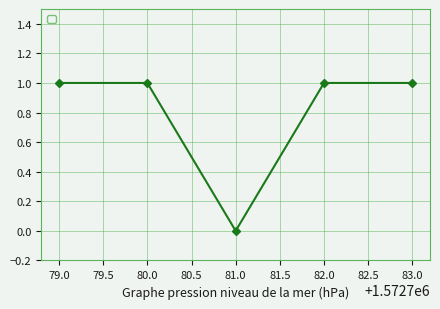

What is the value of the 2nd point from the left?

1